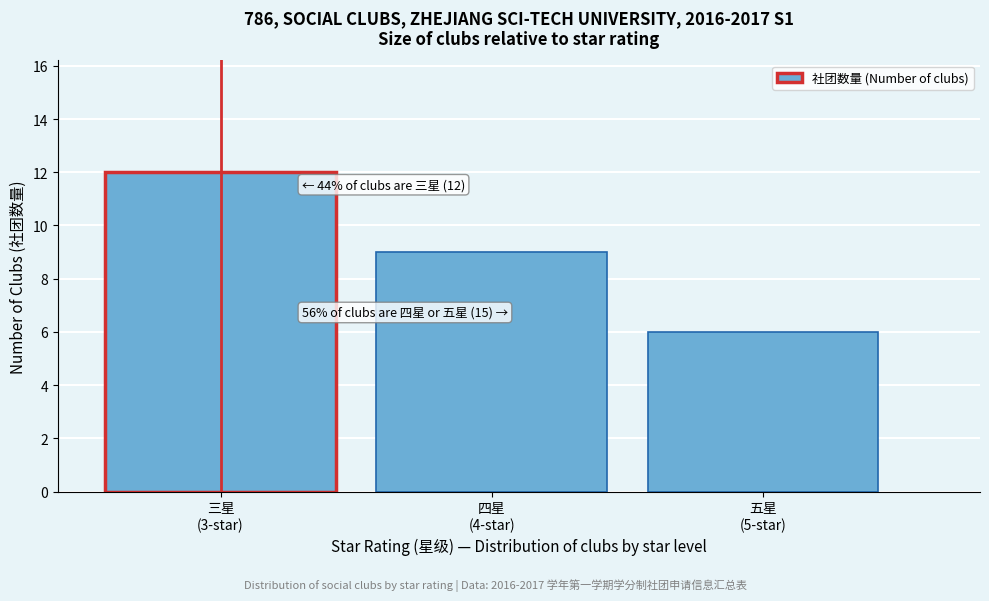

Reading right to left, extract all data points from this chart.

6	9	12